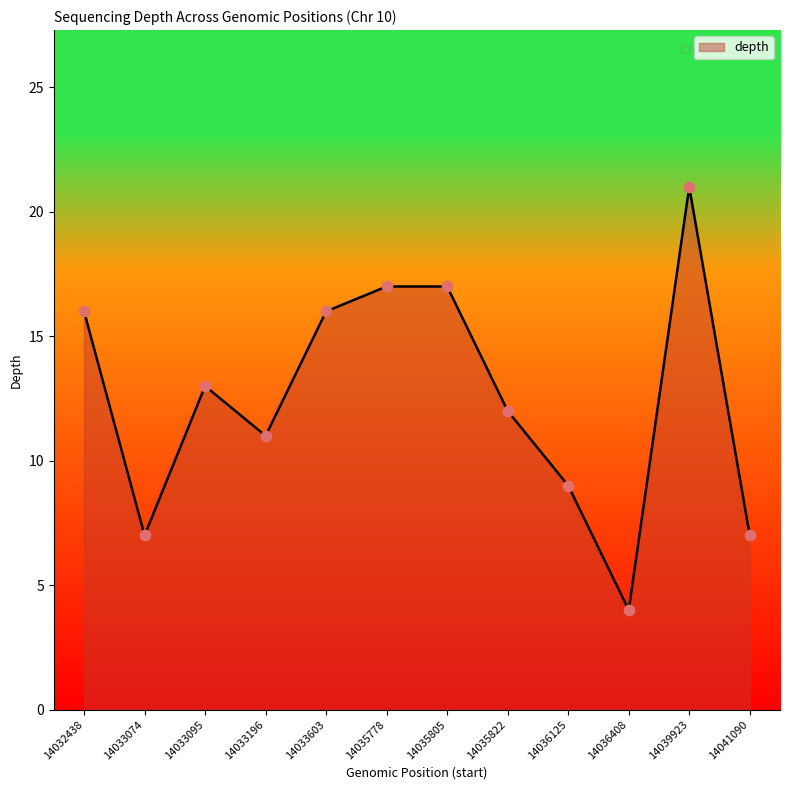

Which has a higher value, 14041090 or 14033196?

14033196